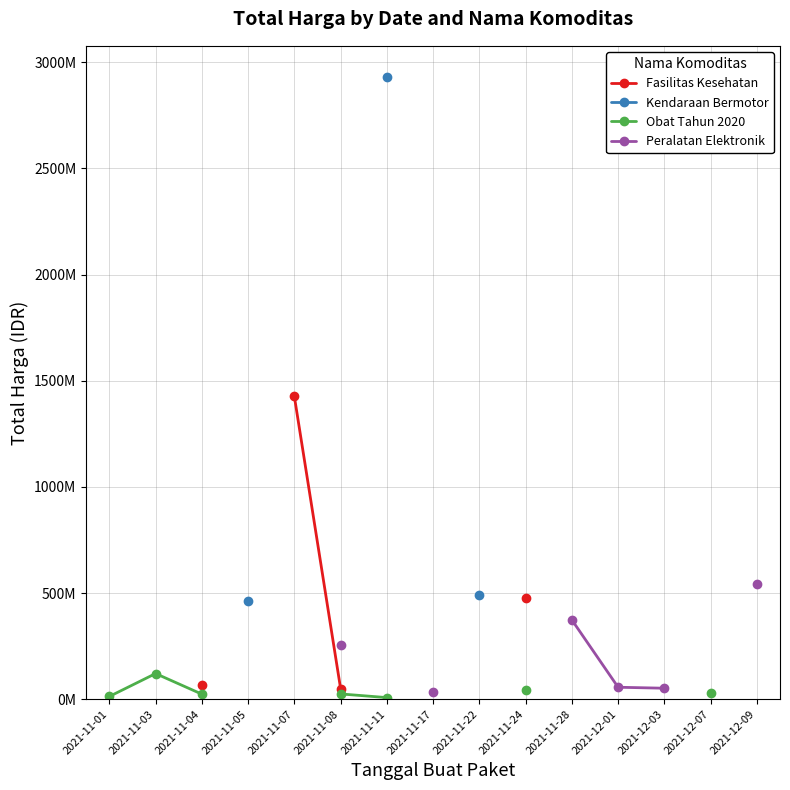

At which category does the chart reach its minimum across all series?

2021-11-11